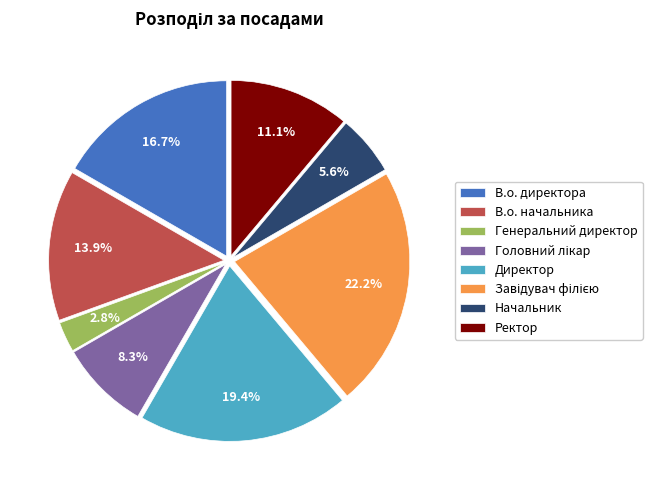

How many segments does this pie chart have?

8